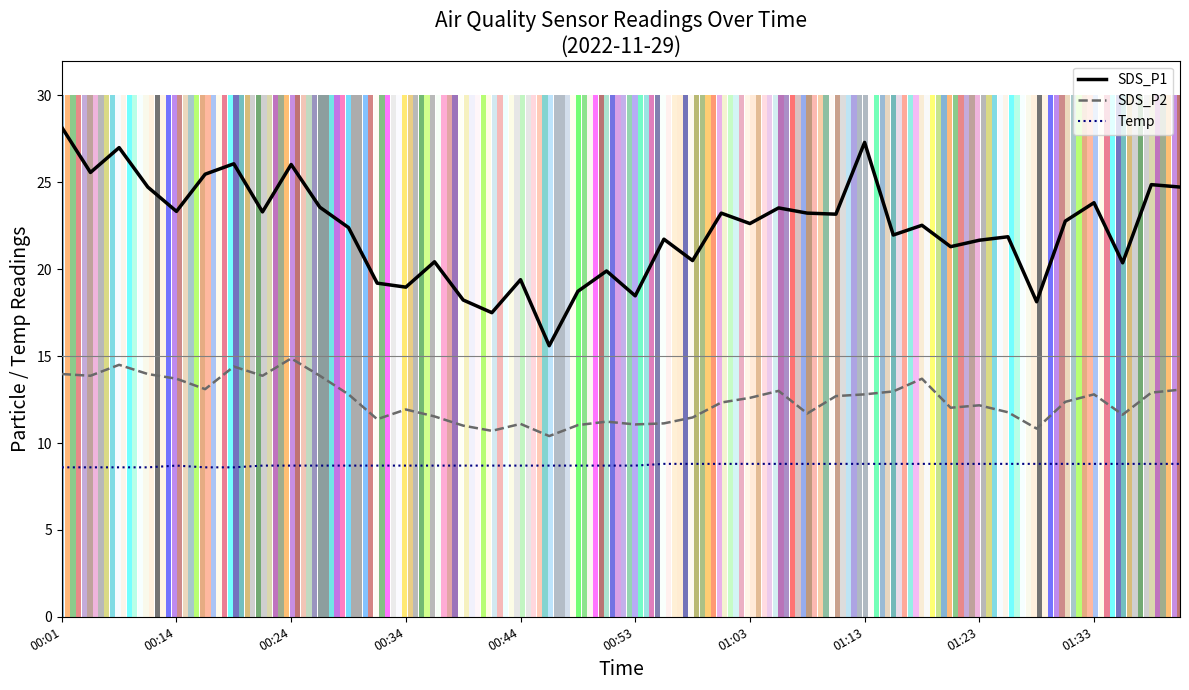

The value of SDS_P1 at 01:13 is 38.7. True or false?

False